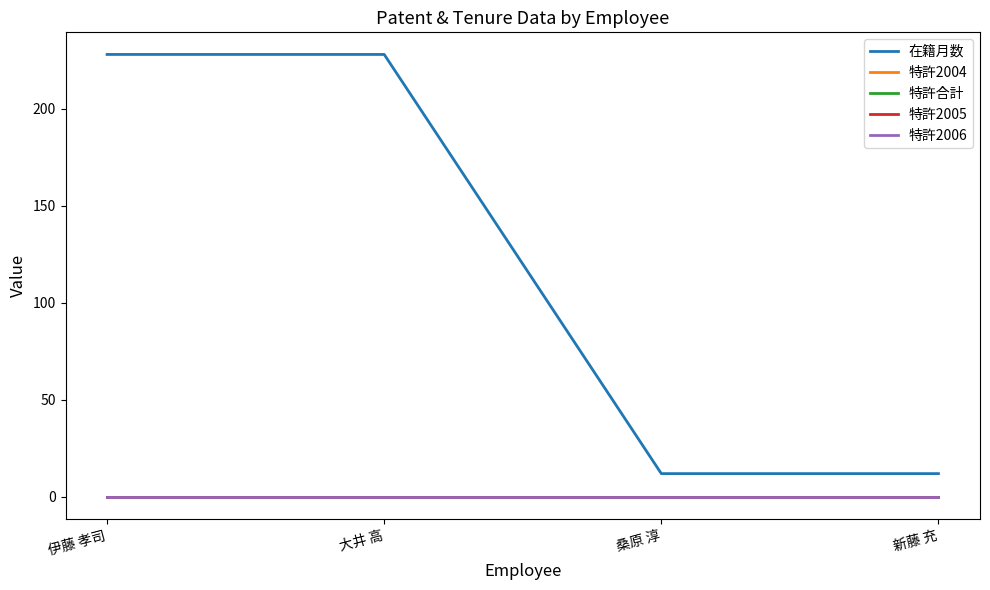

Which category has the highest value in the 特許2004 series?

伊藤 孝司